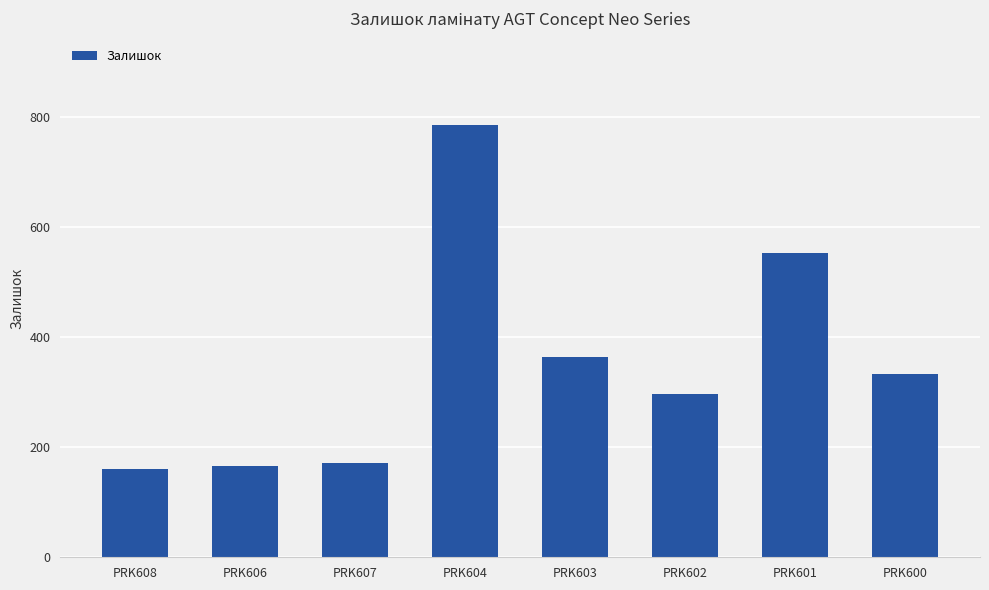

What is the difference between the maximum and minimum values?

626